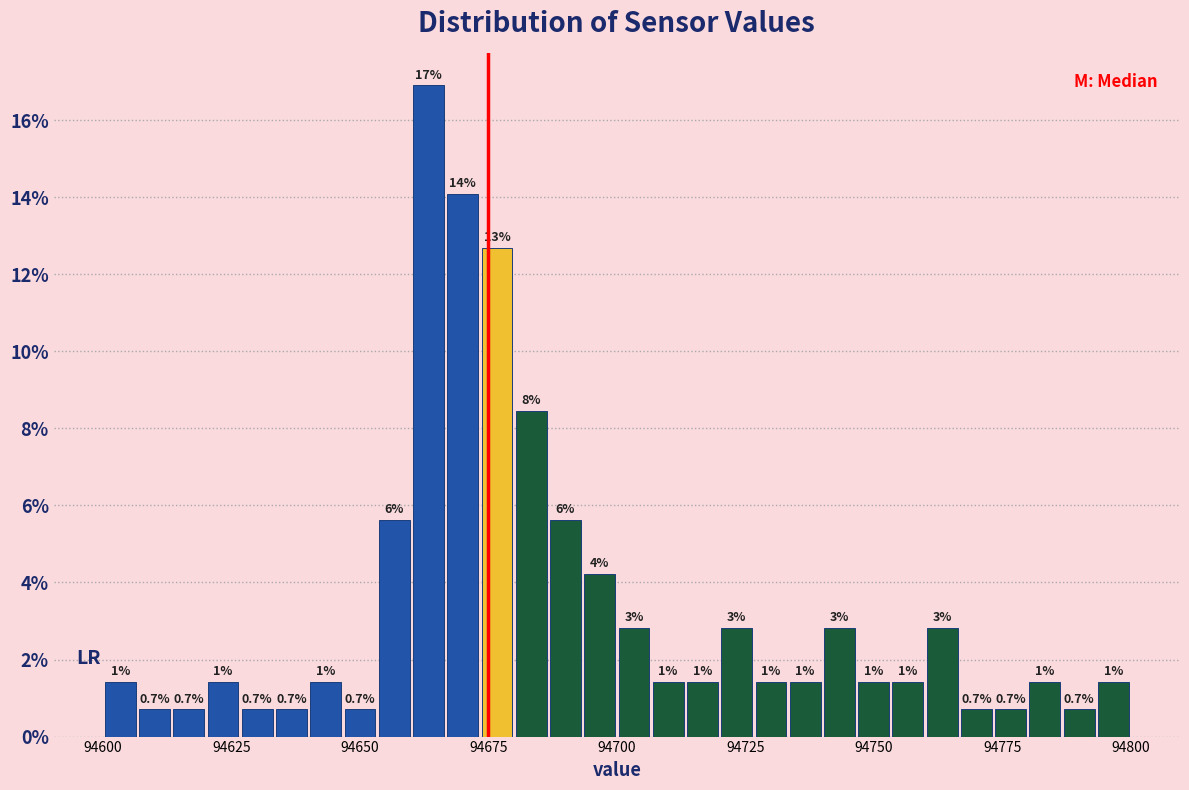

Around what value on the x-axis is the tallest bar? Give the approximate position of its centre, as read against the axis.

94665